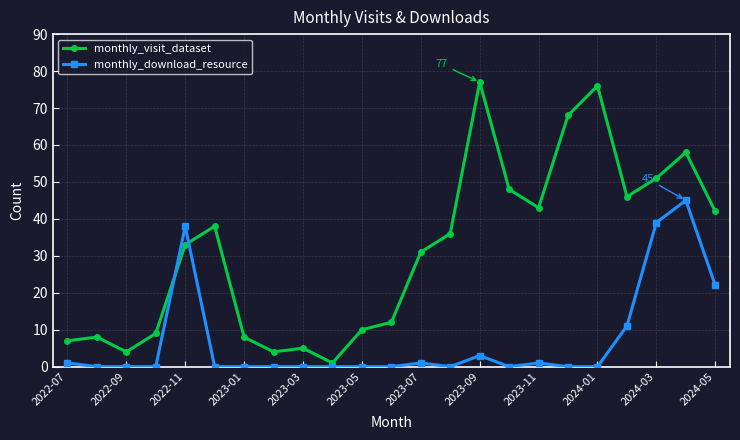

How many intersections are there between monthly_visit_dataset and monthly_download_resource?

2